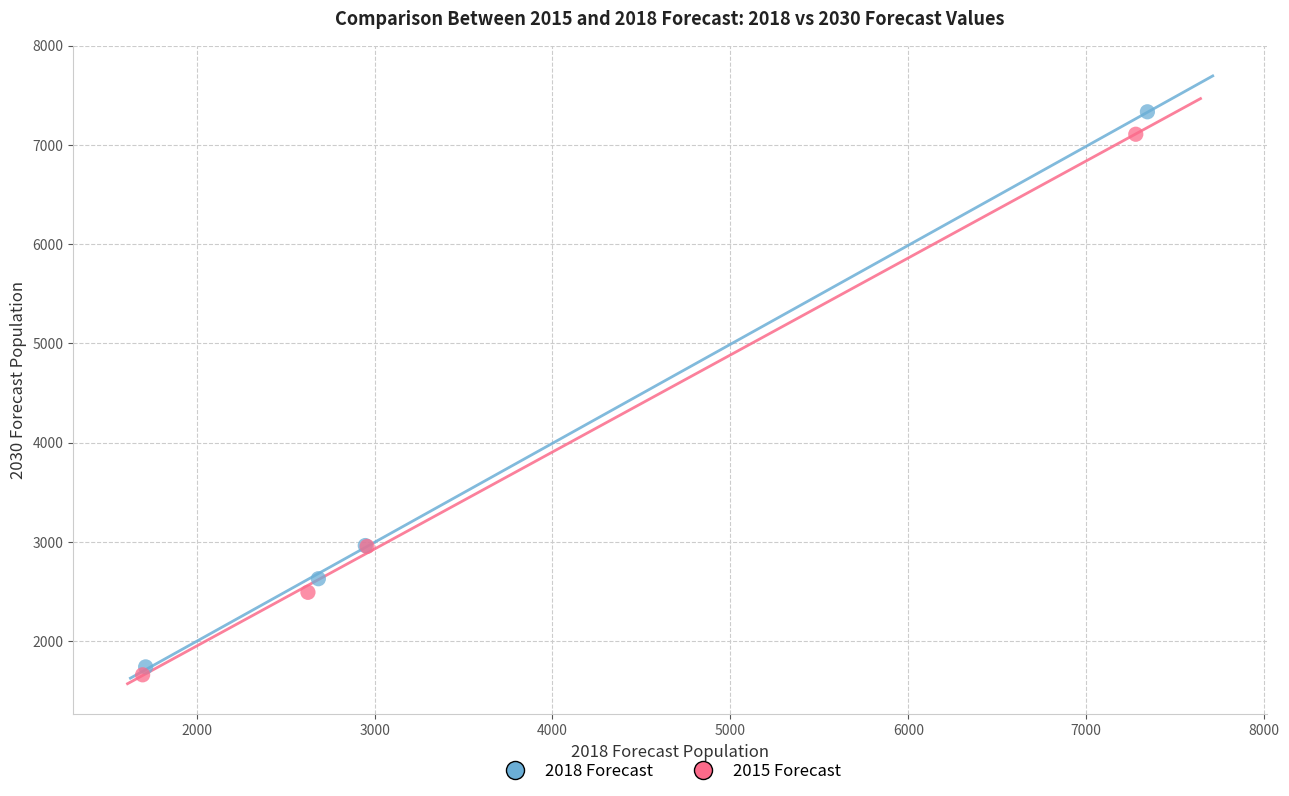

Which series has the largest Y range (max minus min)?

2018 Forecast